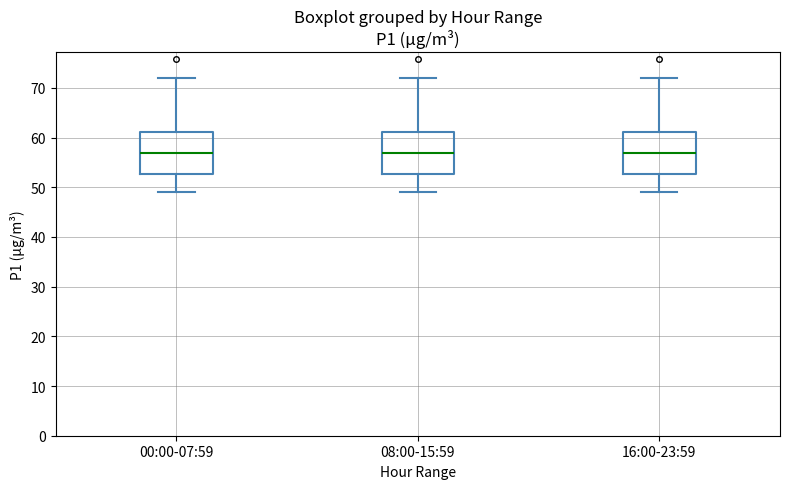

Reading left to right, transcribe this box plot: for each box, give where its median line is, the range the box spans, and where its two whiskers end, as read against the y-axis. The values are not printed on the chart, so give them approximately, as read against the axis.

00:00-07:59: median 57, box 53 to 61, whiskers 49 to 72
08:00-15:59: median 57, box 53 to 61, whiskers 49 to 72
16:00-23:59: median 57, box 53 to 61, whiskers 49 to 72